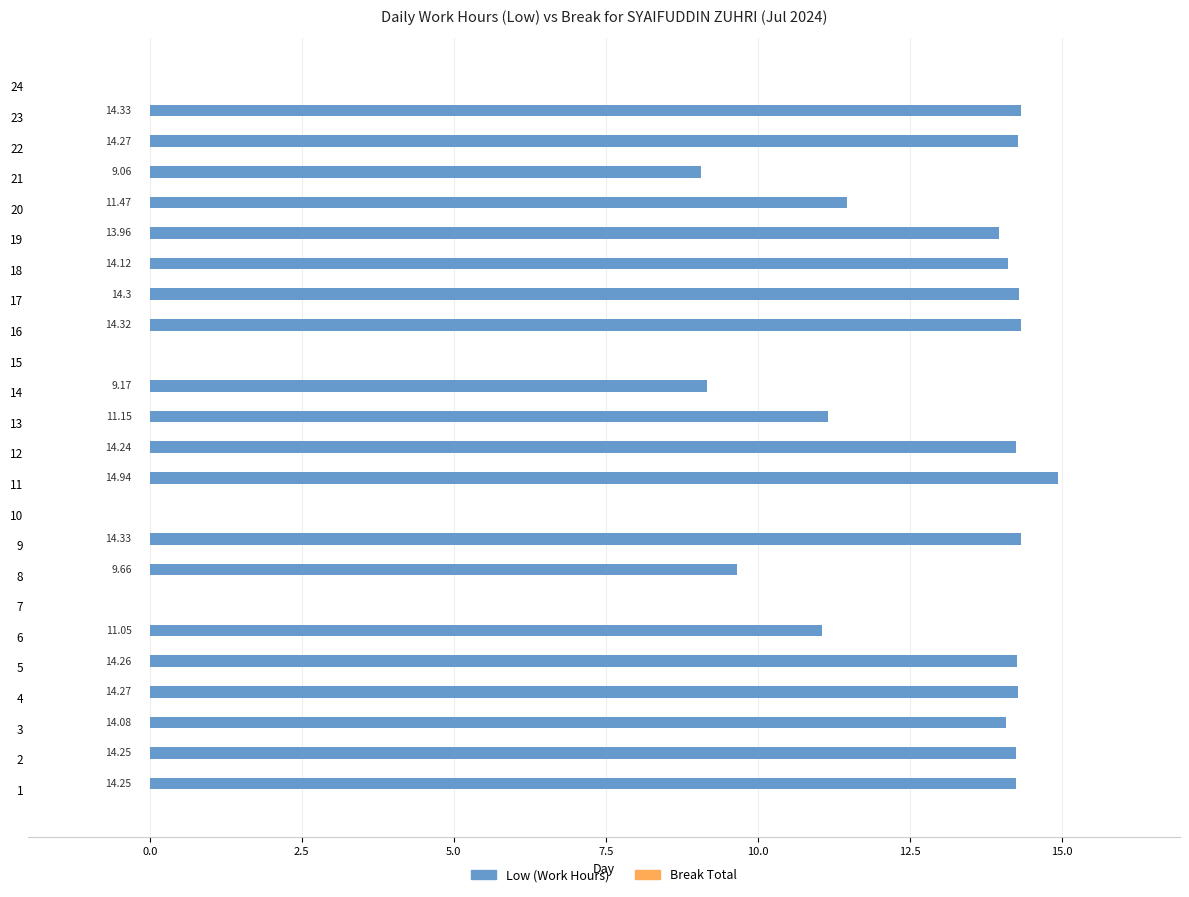

Between 17 and 9, which is larger?

9